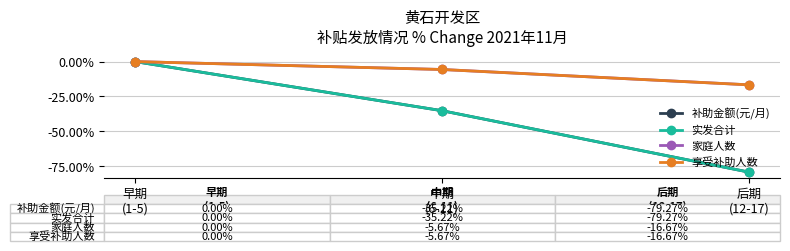

What is the difference between the maximum and minimum values in the 补助金额(元/月) series?

79.3